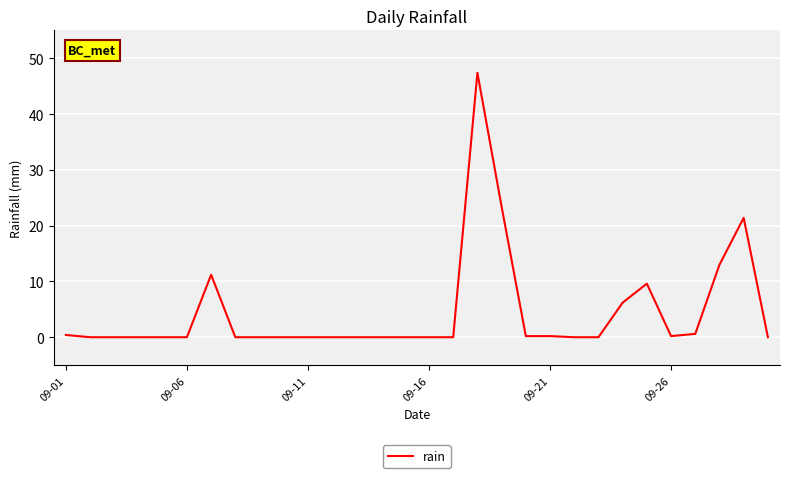

What is the greatest value displayed?

47.4